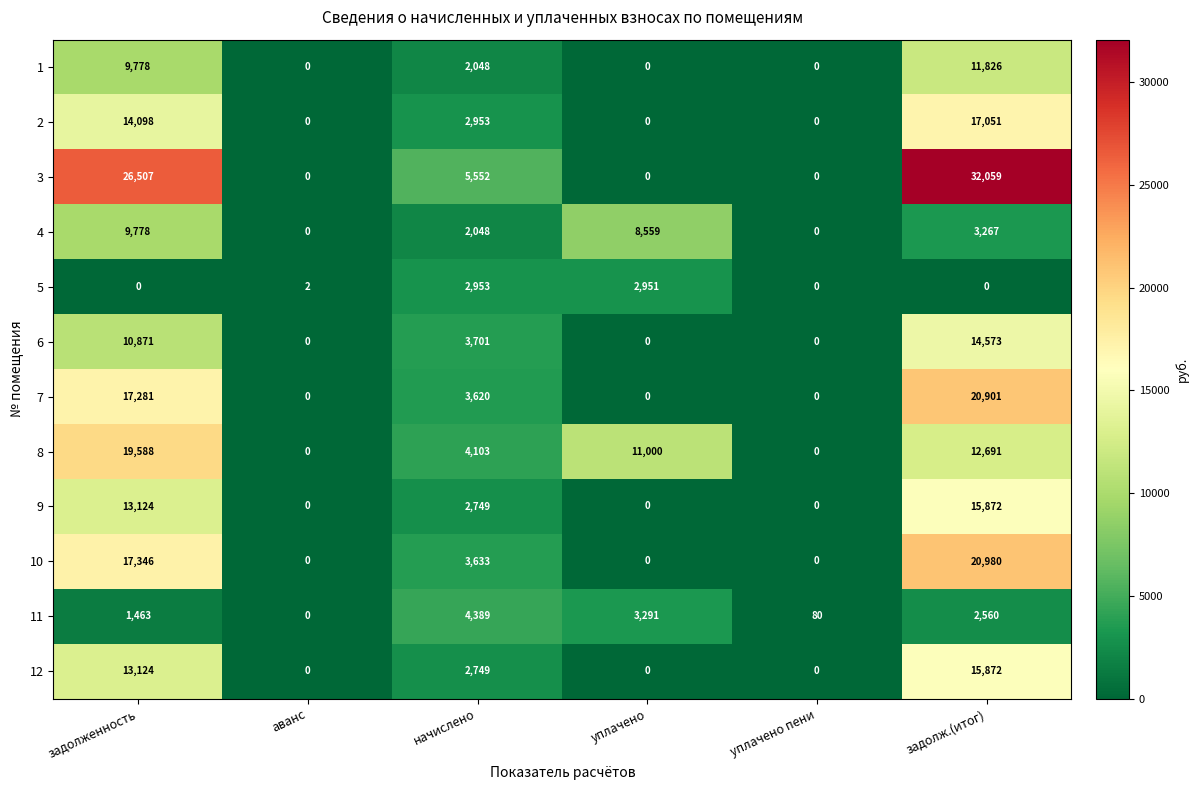

Which series has the largest range (max minus min)?

3